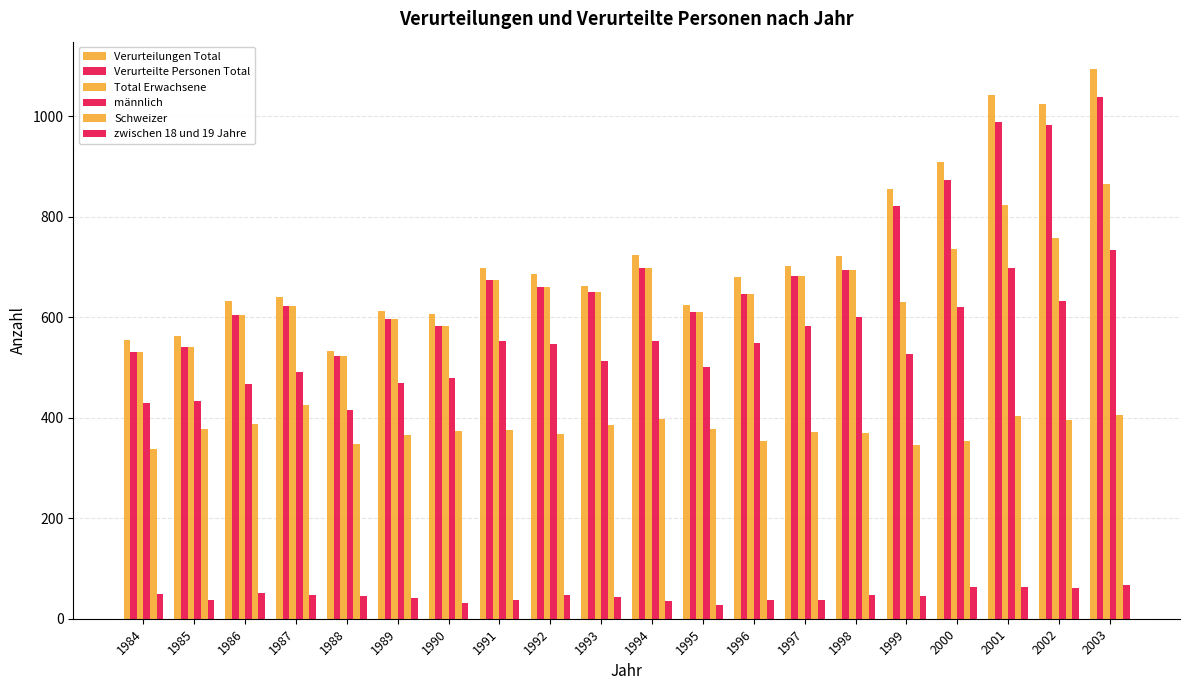

What is the sum of the männlich values at 1992 and 1998?

1147